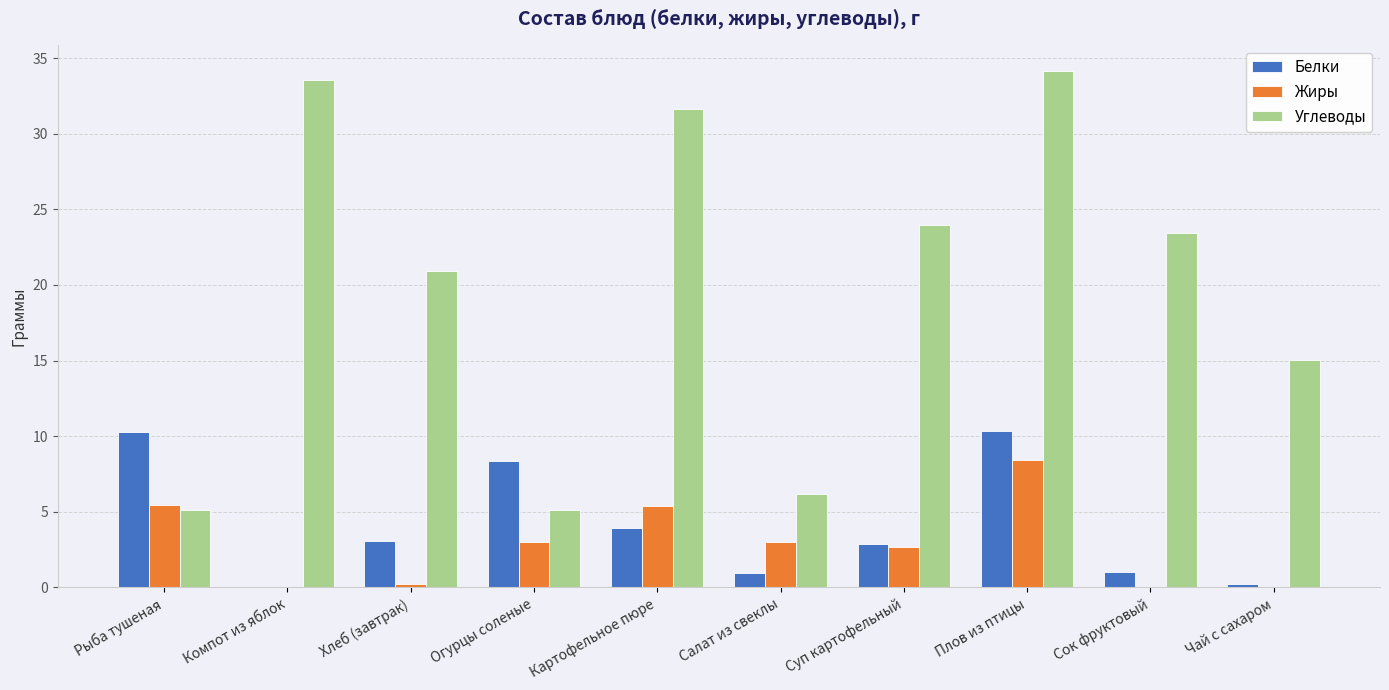

At which category is the sum across all series the highest?

Плов из птицы